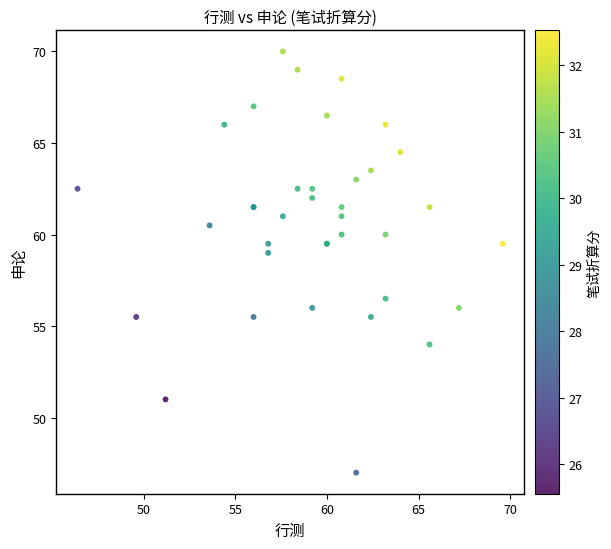

What Y value in the scatter plot is closest to 58?

59.0